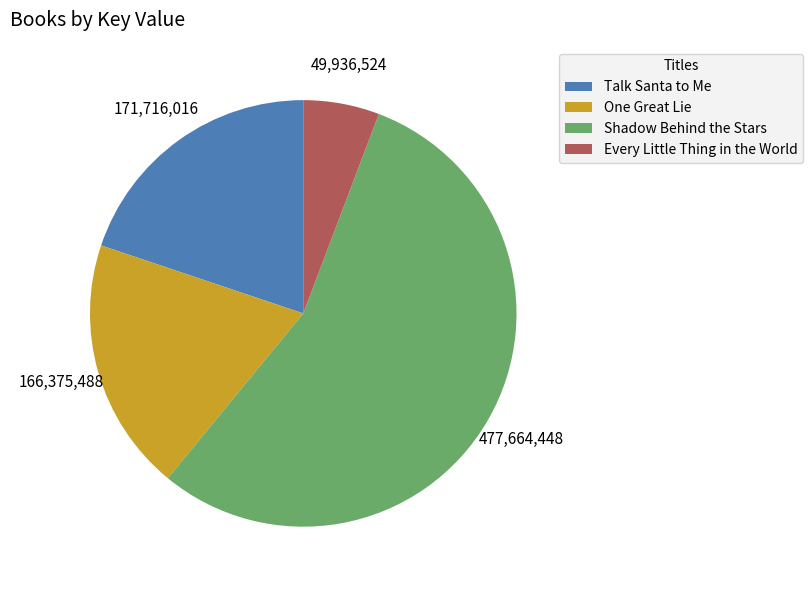

Rank the categories by value from highest to lowest.

Shadow Behind the Stars, Talk Santa to Me, One Great Lie, Every Little Thing in the World